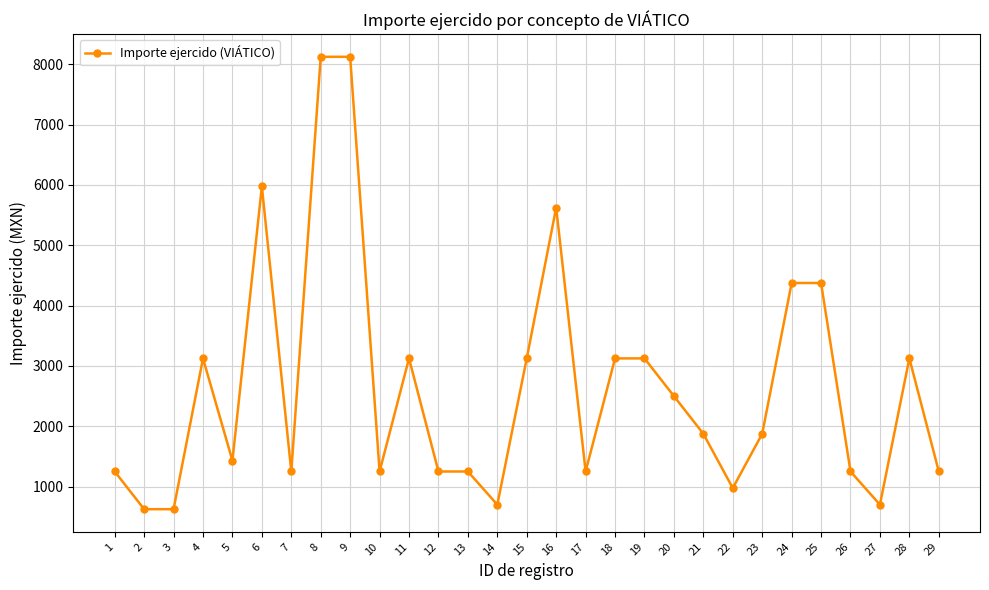

What is the maximum value shown in the chart?

8125